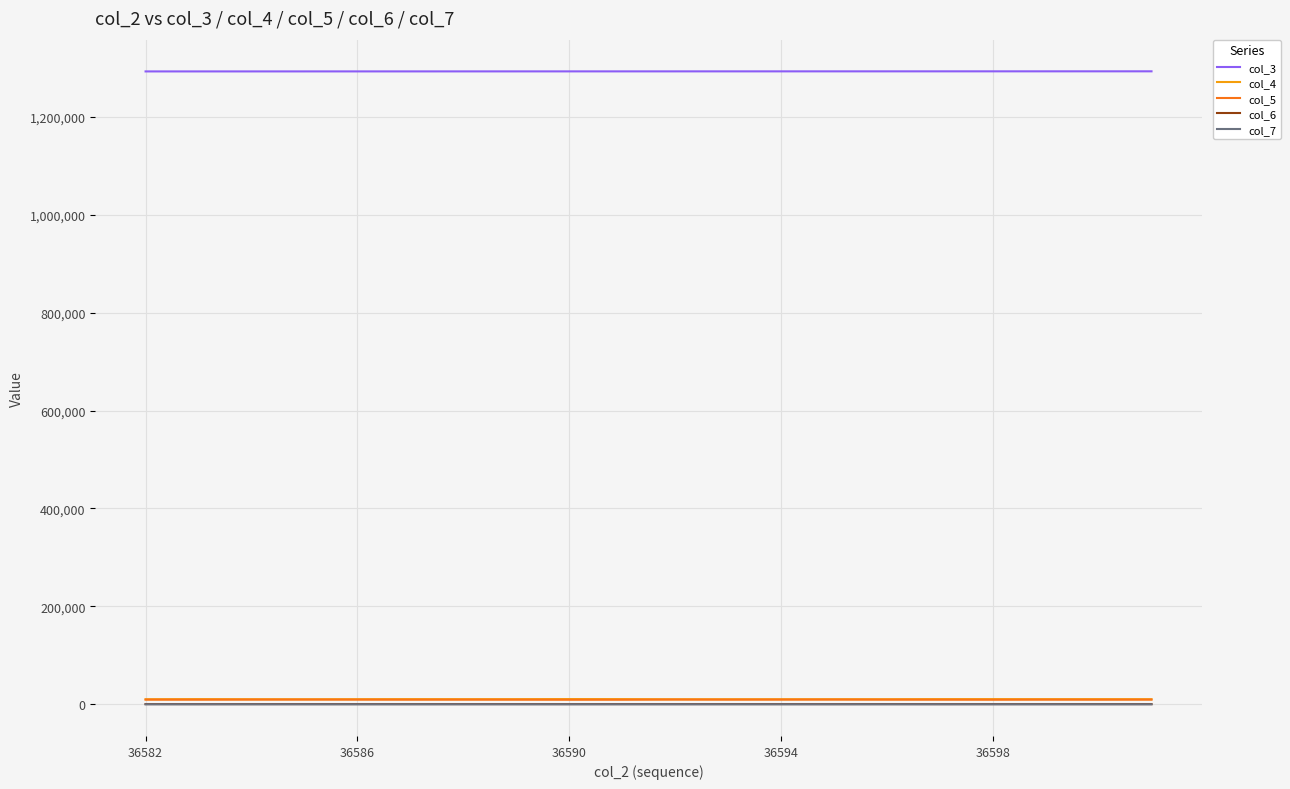

True or false: col_3 and col_7 cross at least once.

False